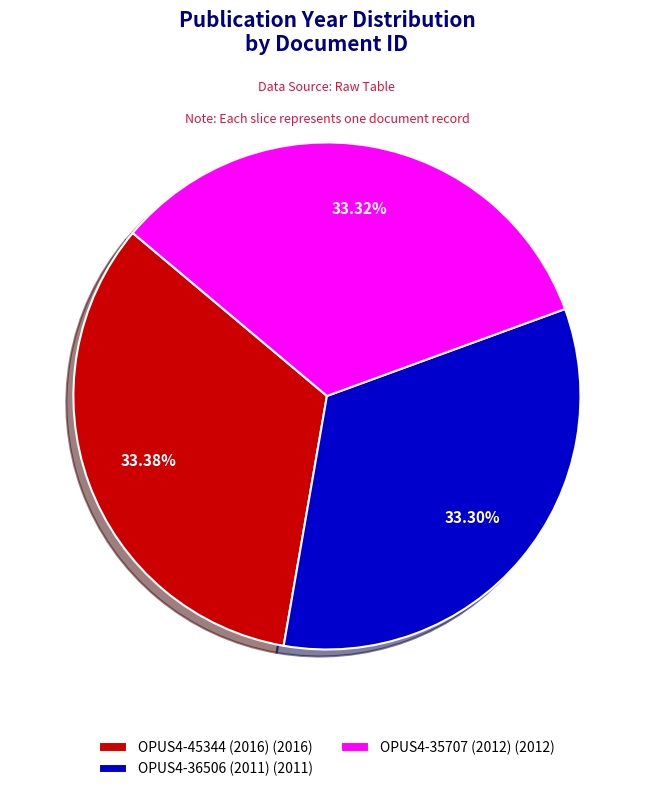

How many segments does this pie chart have?

3